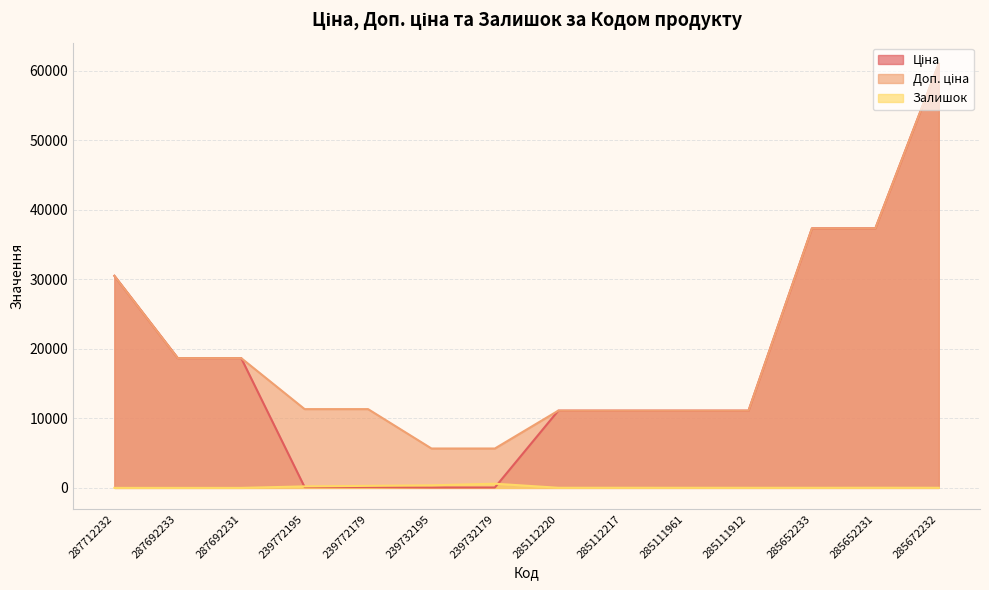

What is the label of the 5th point from the right?

285111961